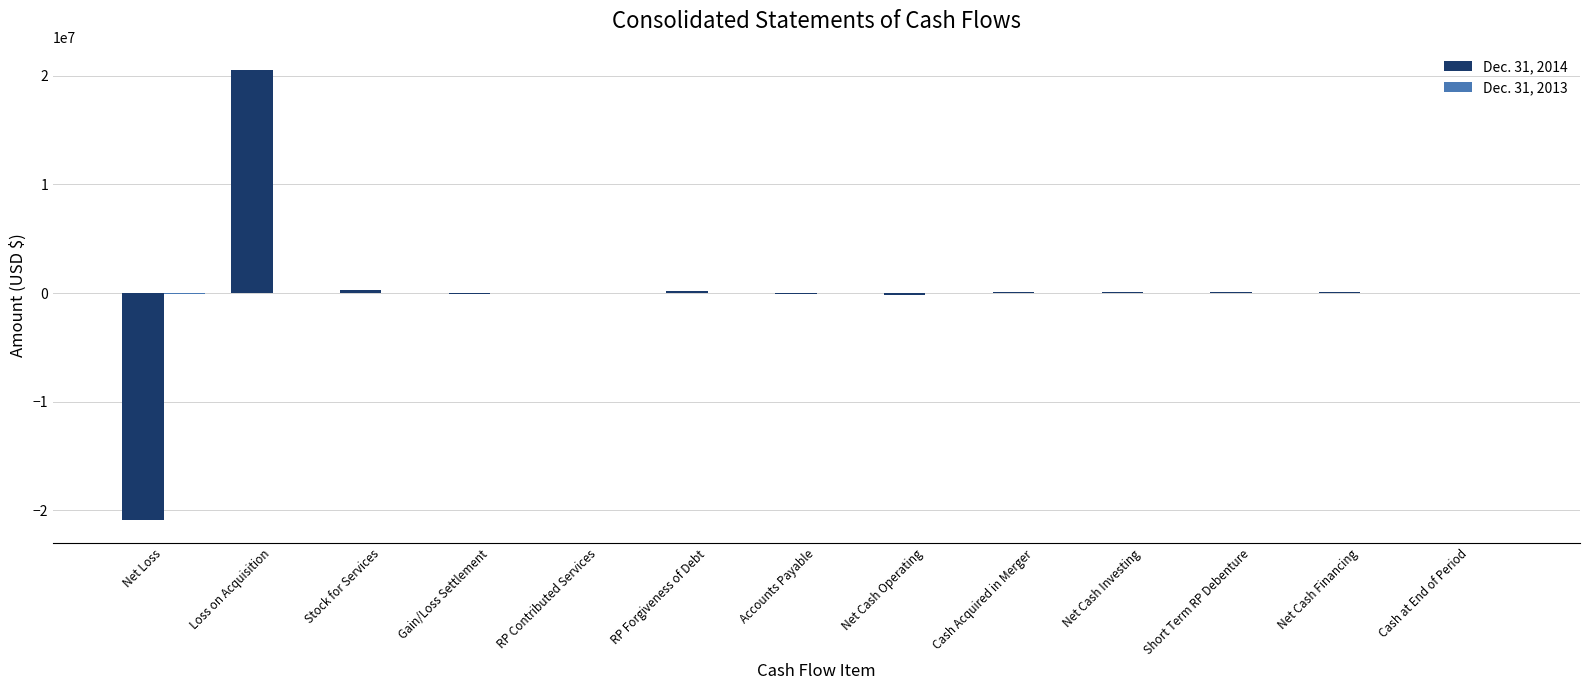

What is the sum of the Dec. 31, 2014 values at RP Forgiveness of Debt and Accounts Payable?

44706